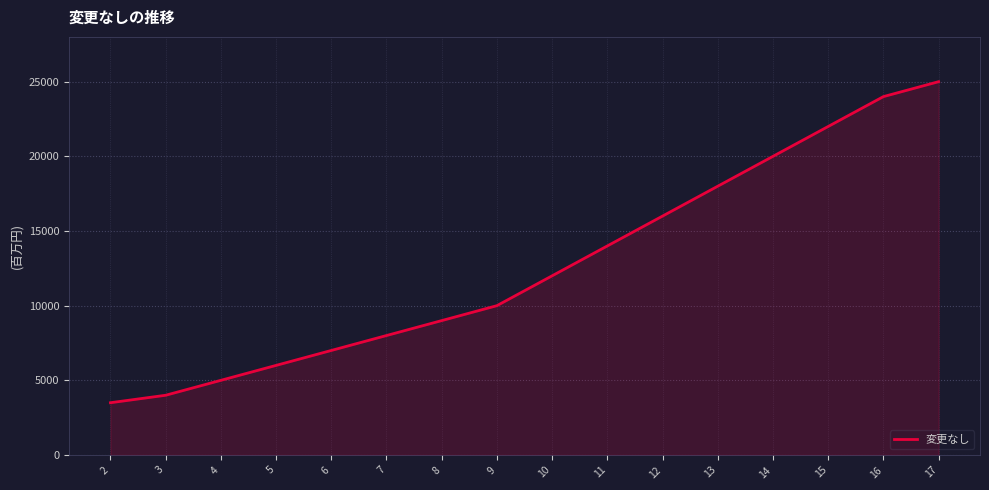

Reading right to left, transcribe all the data shown in this chart.

17=25000	16=24000	15=22000	14=20000	13=18000	12=16000	11=14000	10=12000	9=10000	8=9000	7=8000	6=7000	5=6000	4=5000	3=4000	2=3500